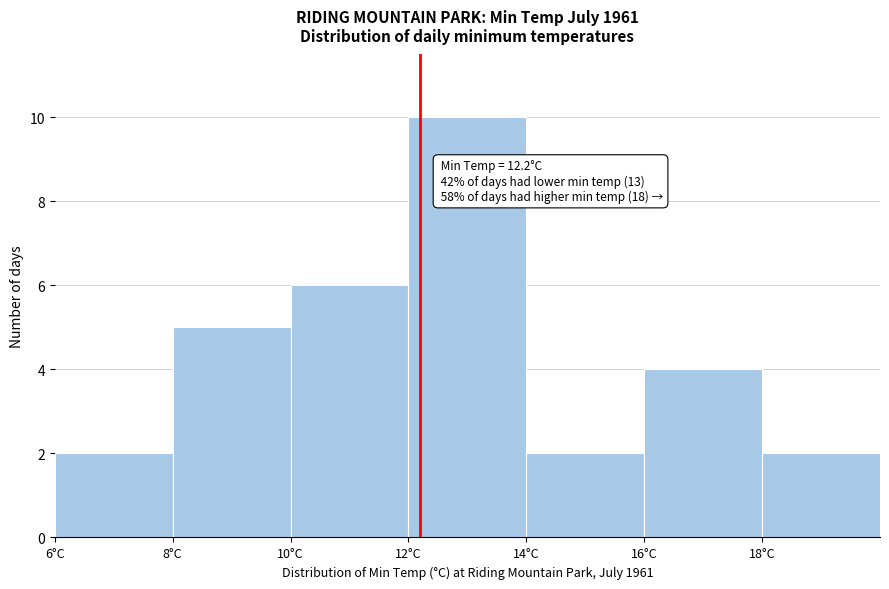

Which range on the x-axis has the tallest bar?

12 to 14